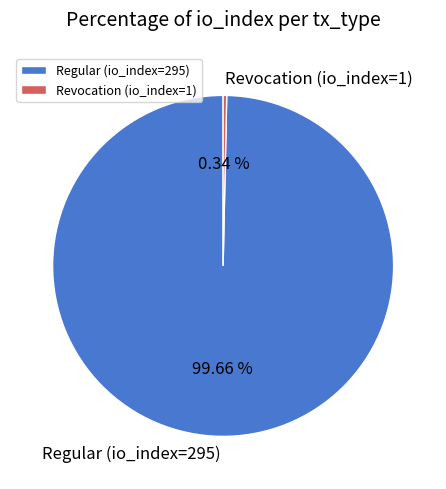

Which category has the biggest portion of the pie?

Regular (io_index=295)